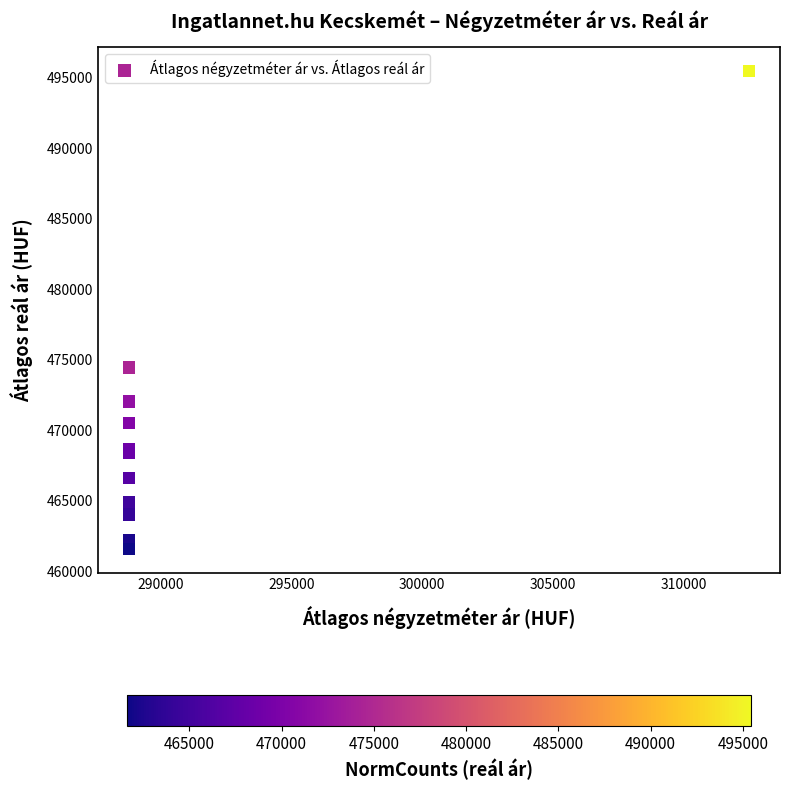

What Y value in the scatter plot is closest to 478532?

474460